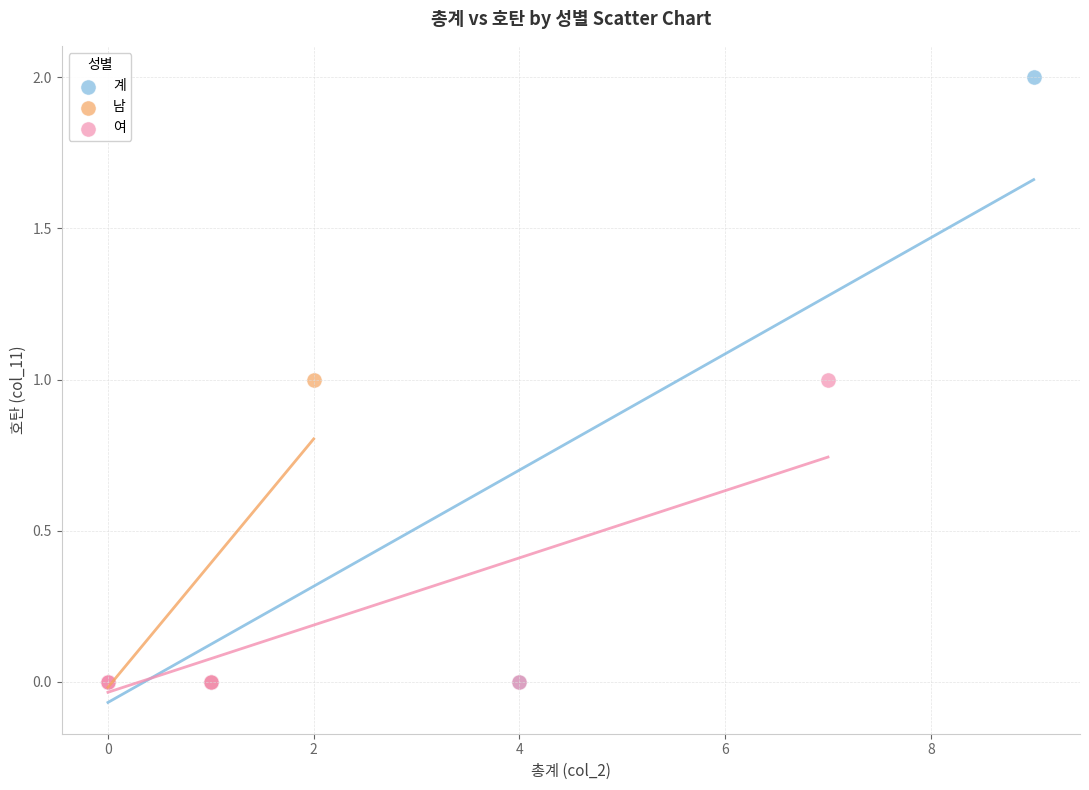

Which series reaches the maximum Y coordinate?

계